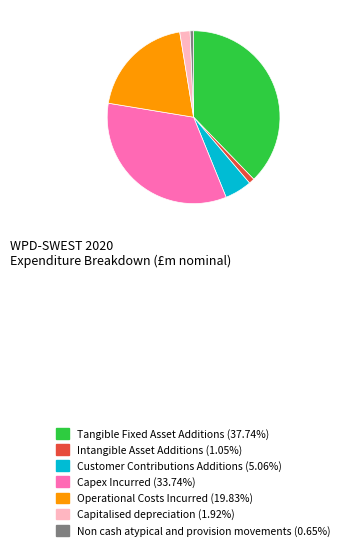

Is Capex Incurred (33.74%) the majority of the pie?

No